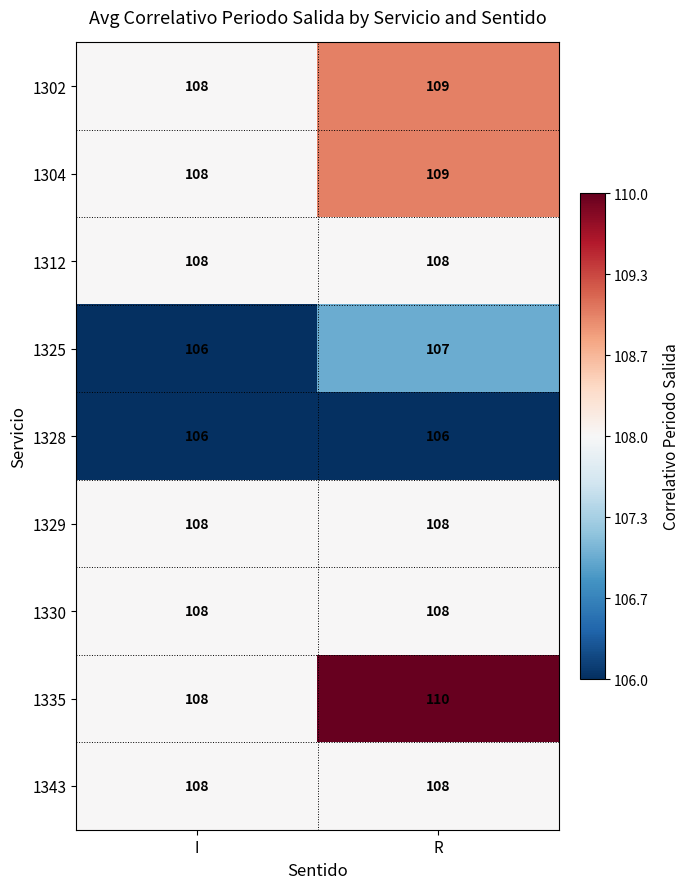

Reading left to right, what are all the values shown in this chart?

1302: 108	109
1304: 108	109
1312: 108	108
1325: 106	107
1328: 106	106
1329: 108	108
1330: 108	108
1335: 108	110
1343: 108	108